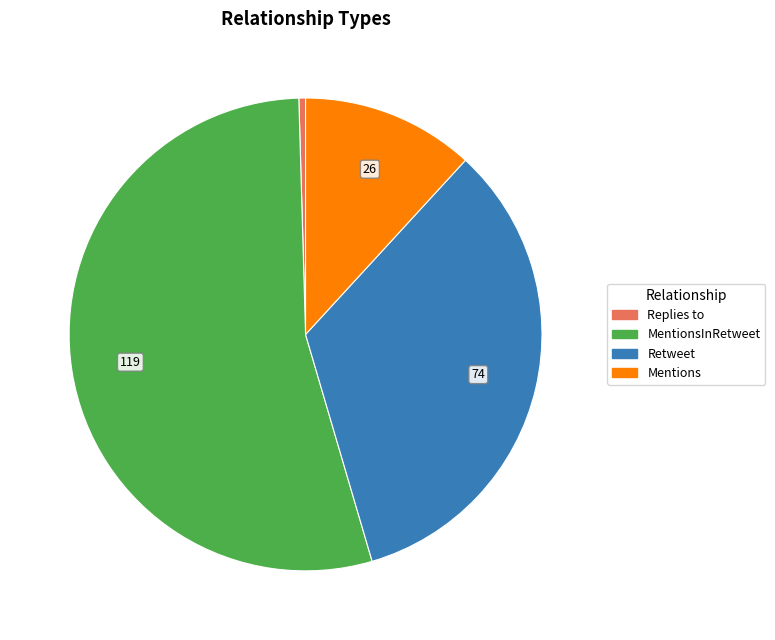

Between Retweet and Mentions, which is larger?

Retweet